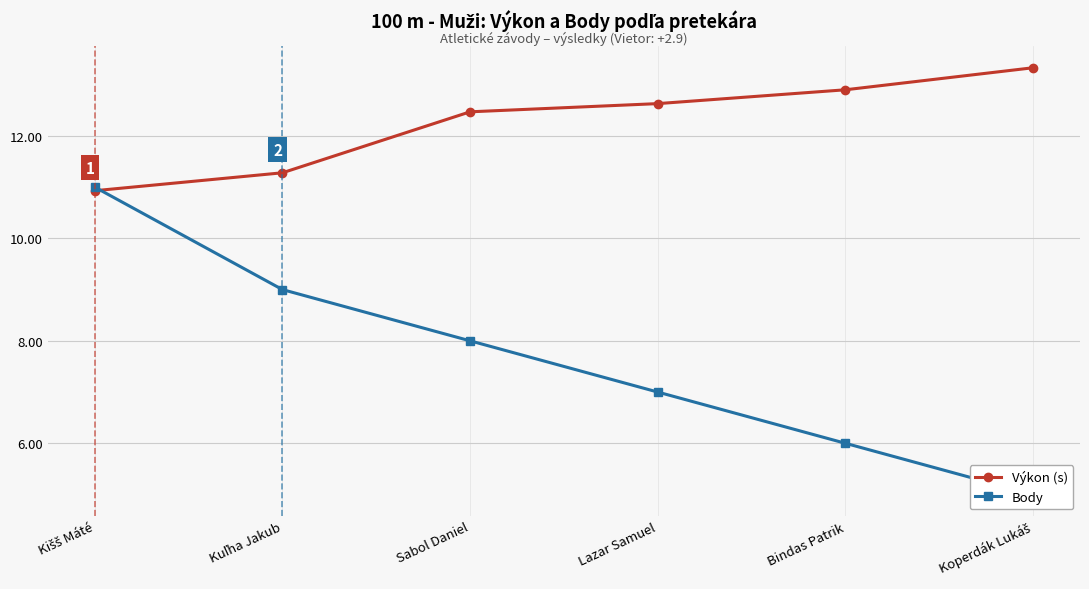

How many lines are shown in the chart?

2